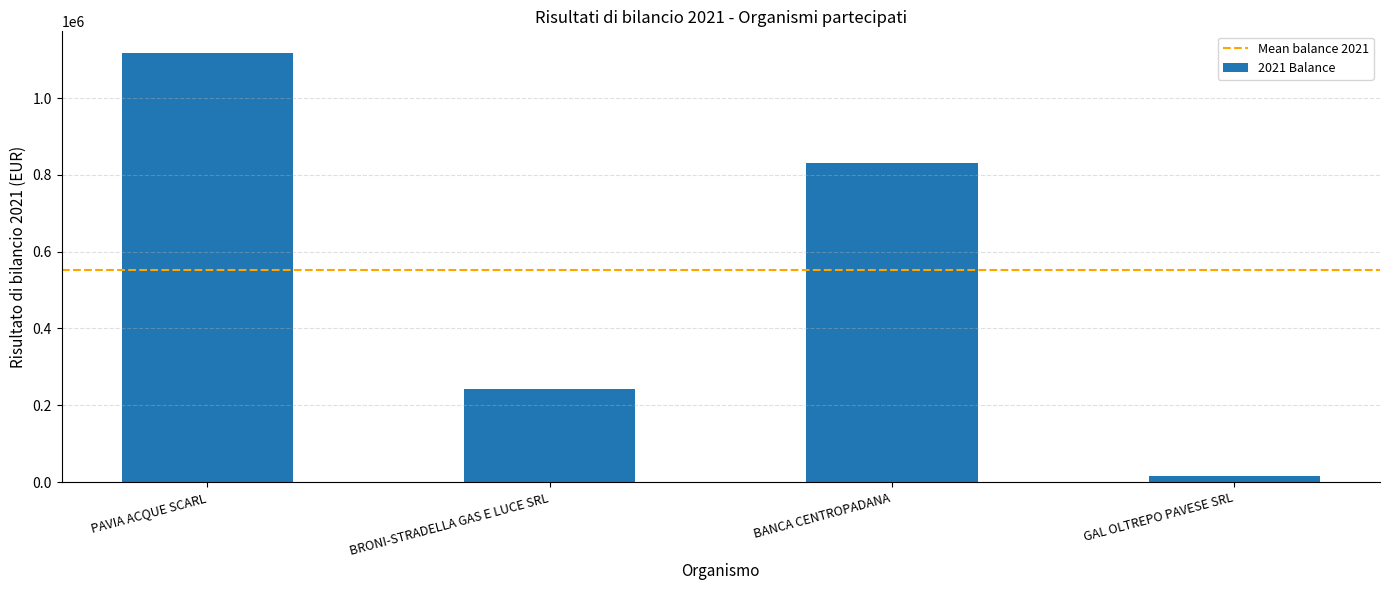

What is the greatest value displayed?

1117848